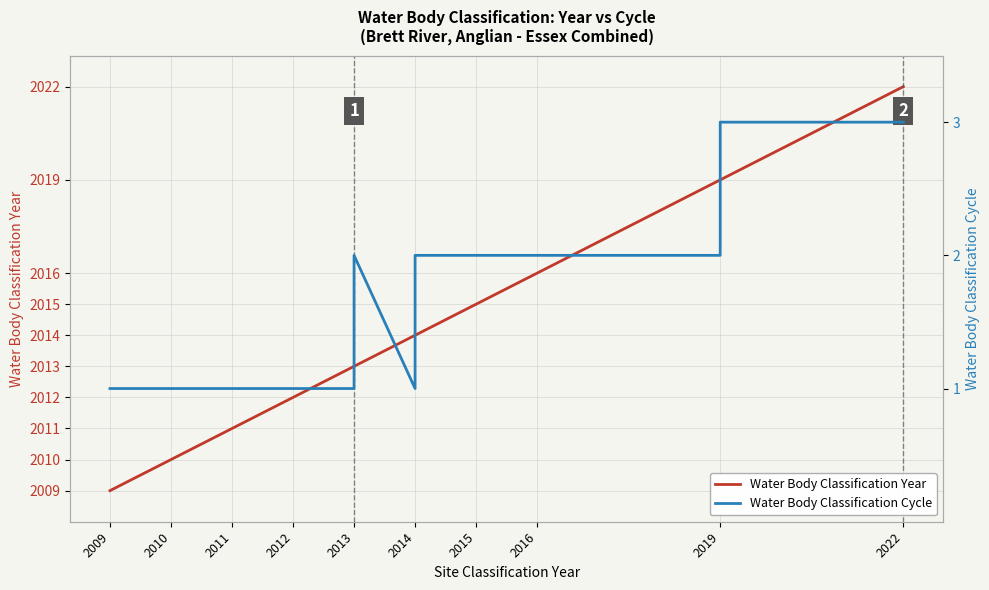

Which category has the lowest value across all series?

2009